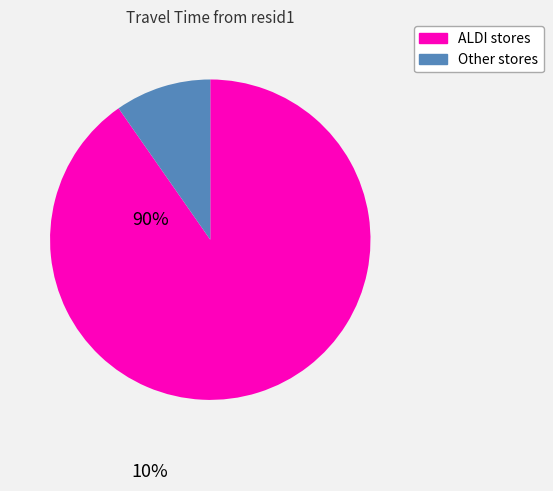

How many segments does this pie chart have?

2